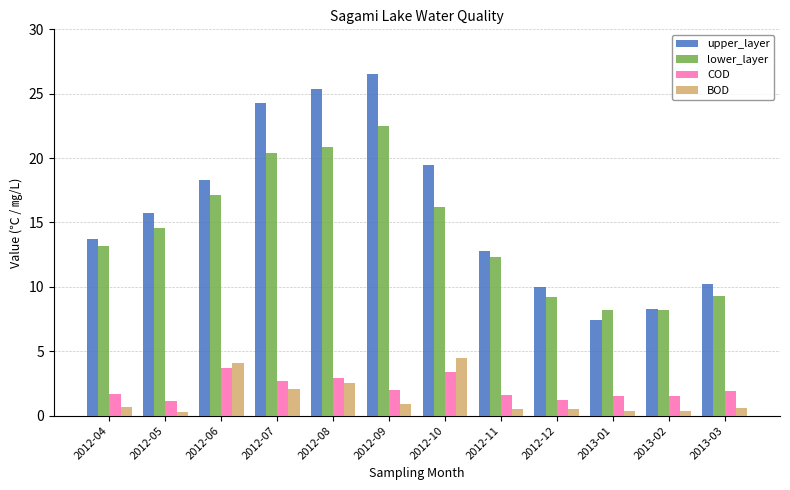

What is the label of the 10th bar from the left?

2013-01